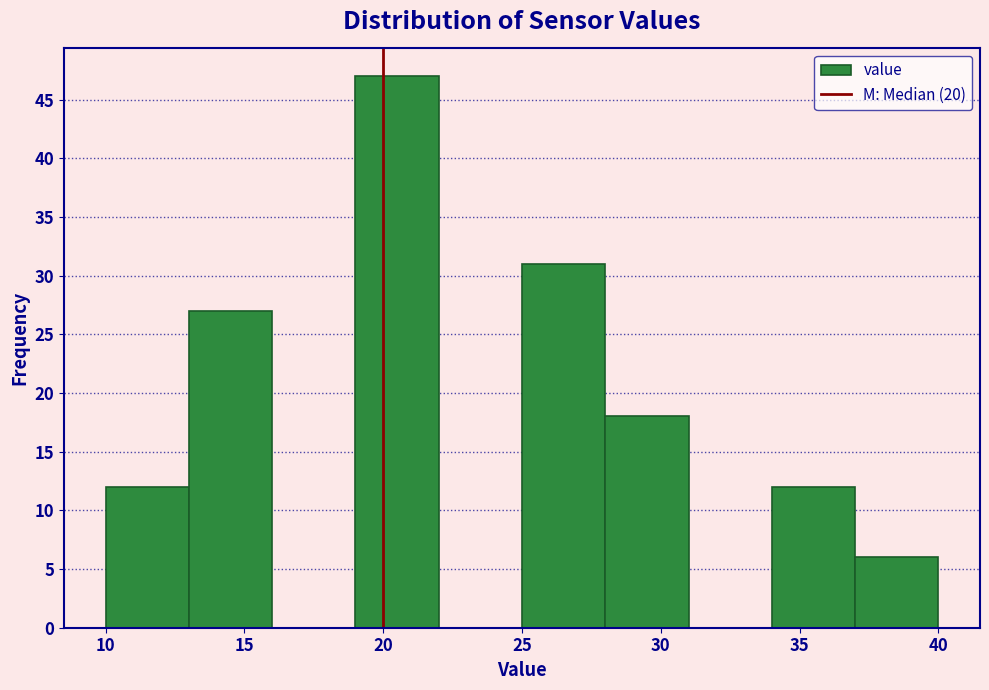

Over which range of the x-axis is the bar tallest?

19 to 22